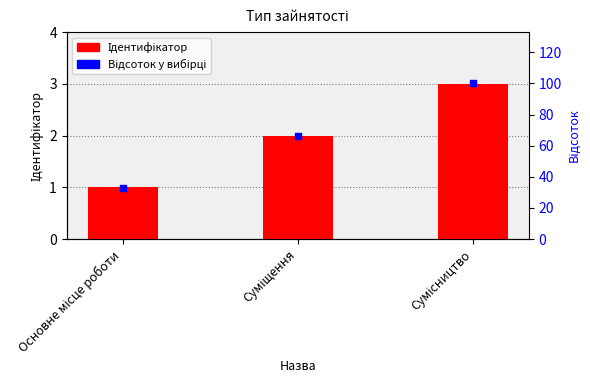

What are all the series names shown in the legend?

Ідентифікатор, Відсоток